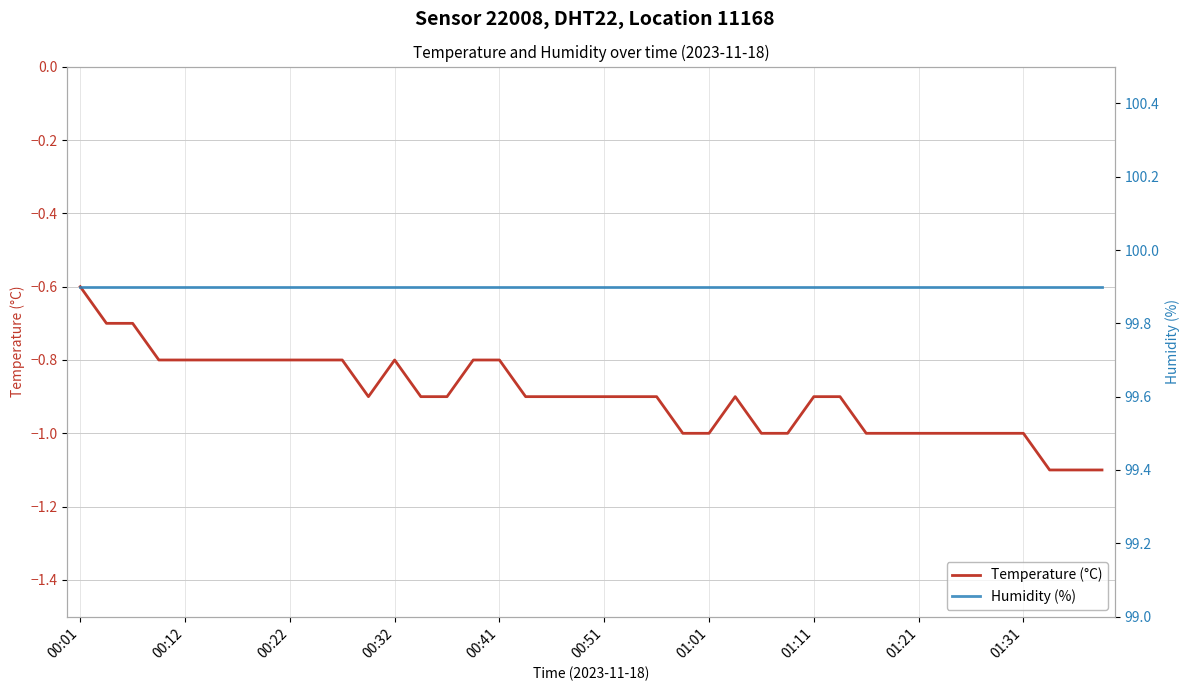

What is the difference between the maximum and minimum values in the Temperature (°C) series?

0.5